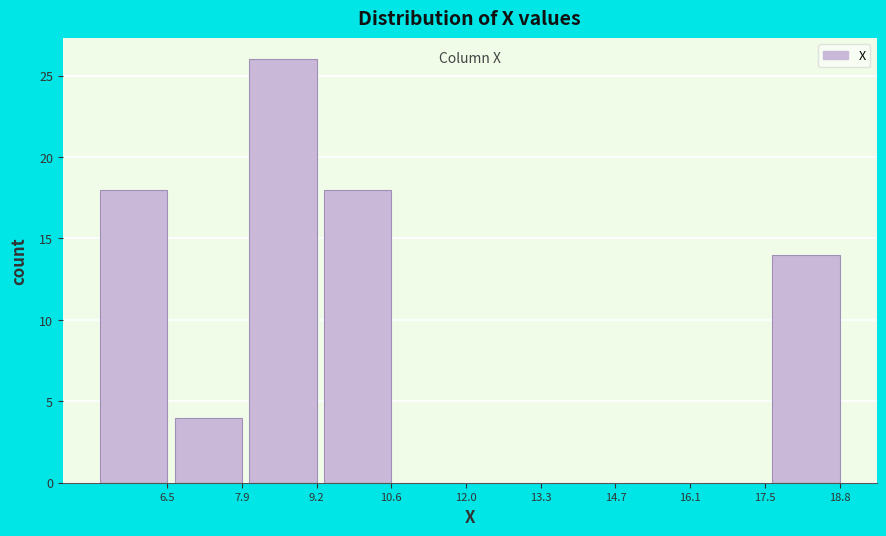

Reading left to right, transcribe all the data shown in this chart.

6.5=18	7.9=4	9.2=26	10.6=18	12.0=0	13.3=0	14.7=0	16.1=0	17.5=0	18.8=14